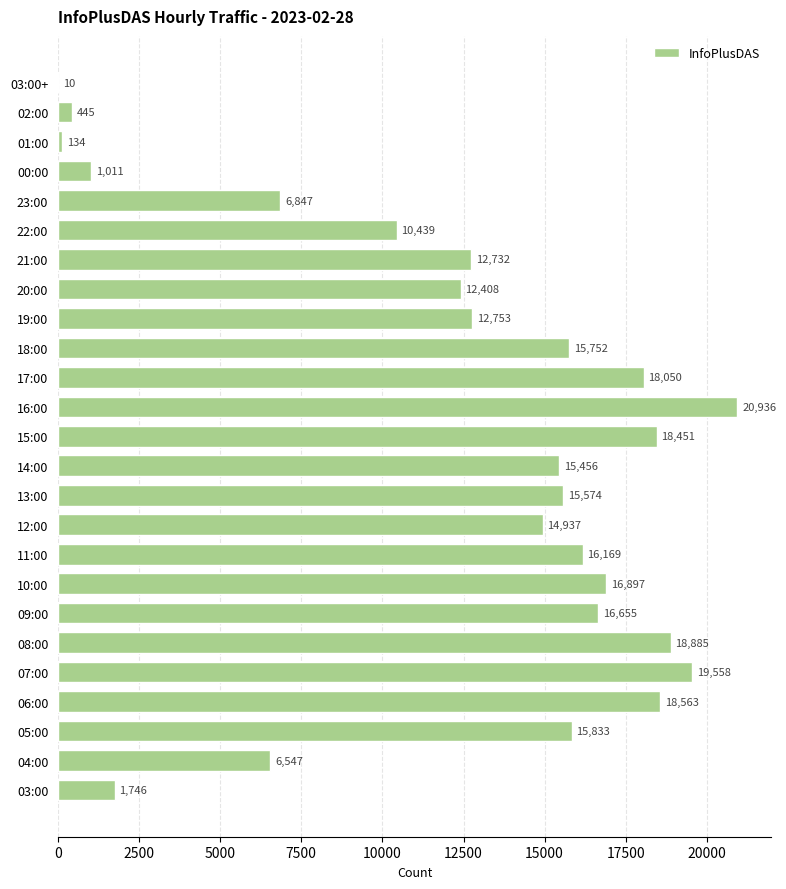

What is the change in value from 16:00 to 22:00?

-10497